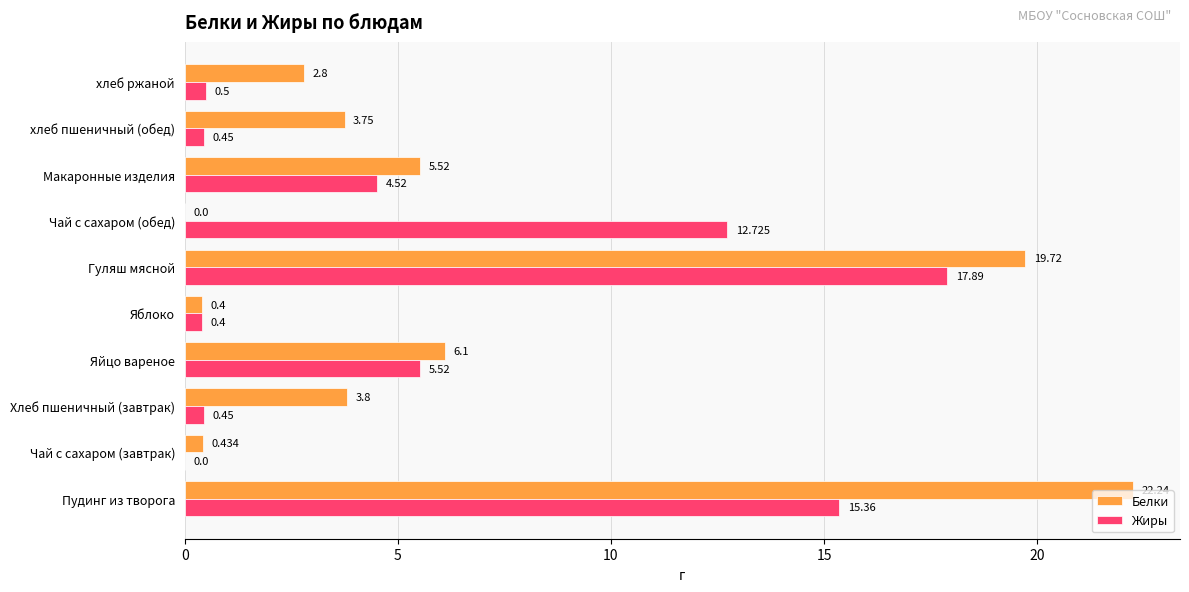

What are all the series names shown in the legend?

Белки, Жиры